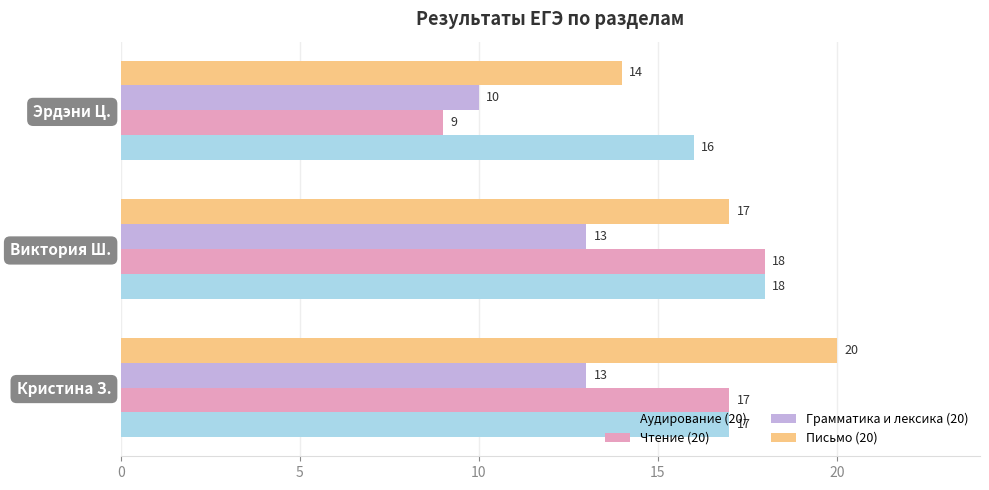

What is the maximum value for Чтение (20)?

18